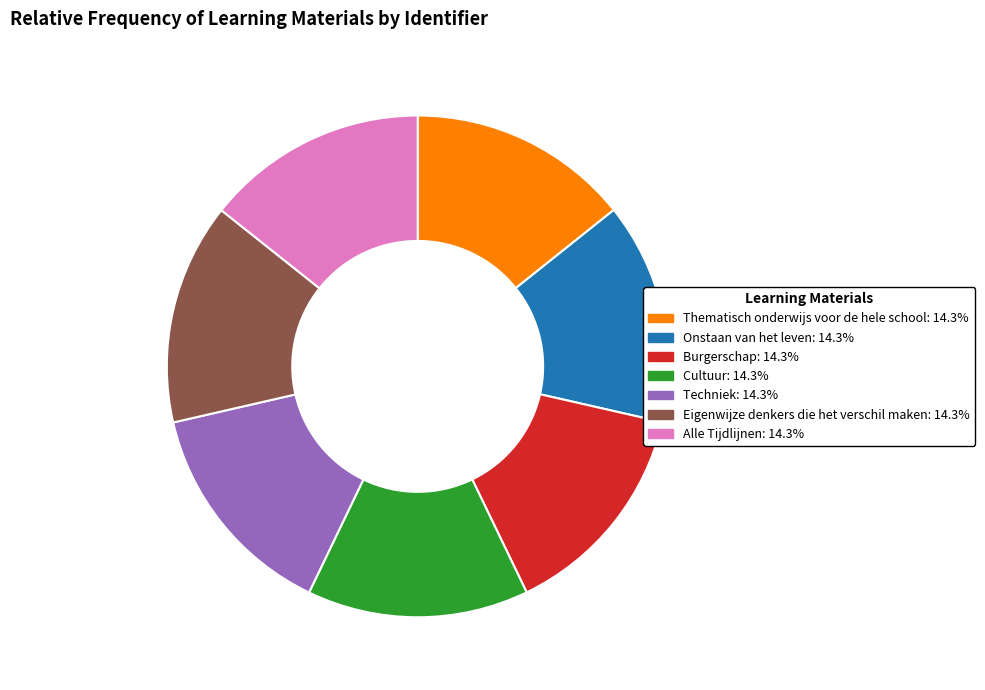

Is the sum of Cultuur: 14.3% and Onstaan van het leven: 14.3% greater than half?

No